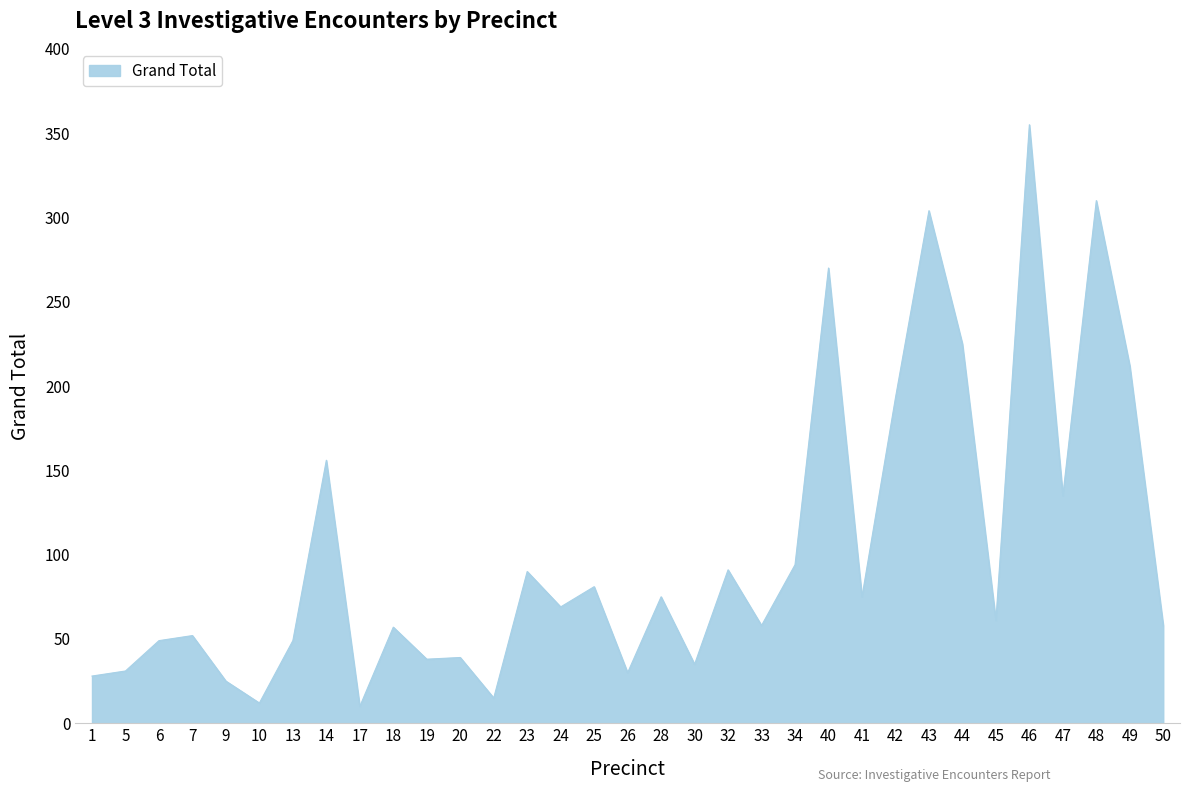

At which label is the value closest to 182?

42